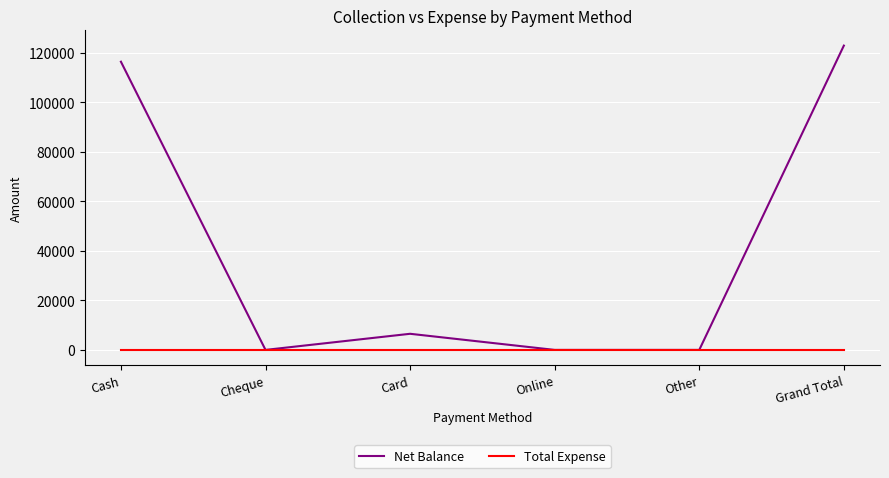

What are all the series names shown in the legend?

Net Balance, Total Expense